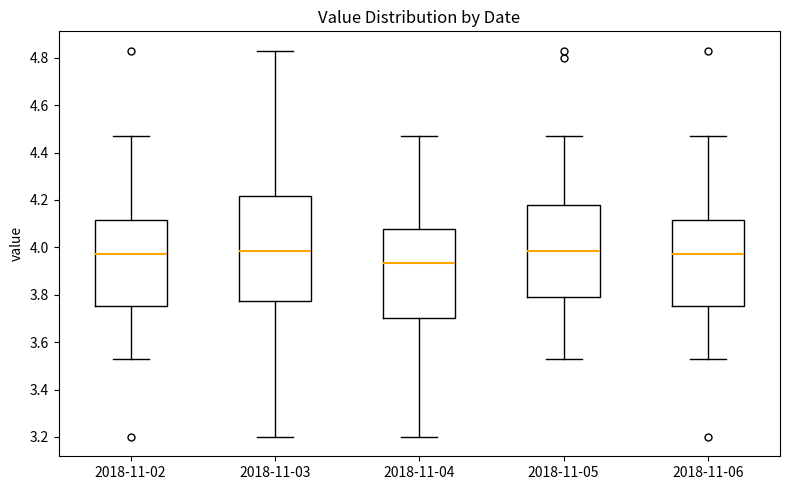

Which box is the tallest, from its lower edge to its upper edge?

2018-11-03